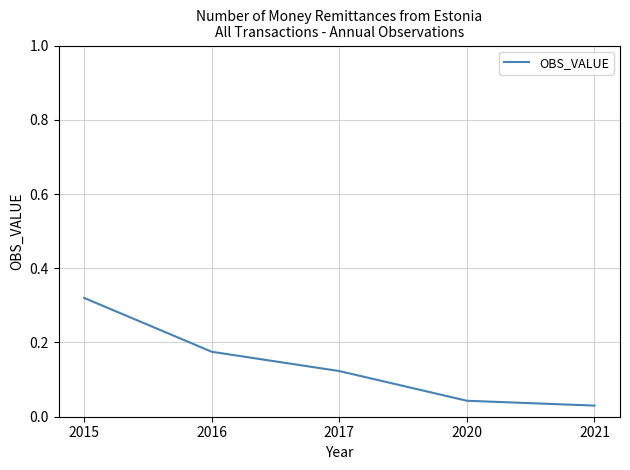

True or false: the data has more than 1 interior local peaks.

False